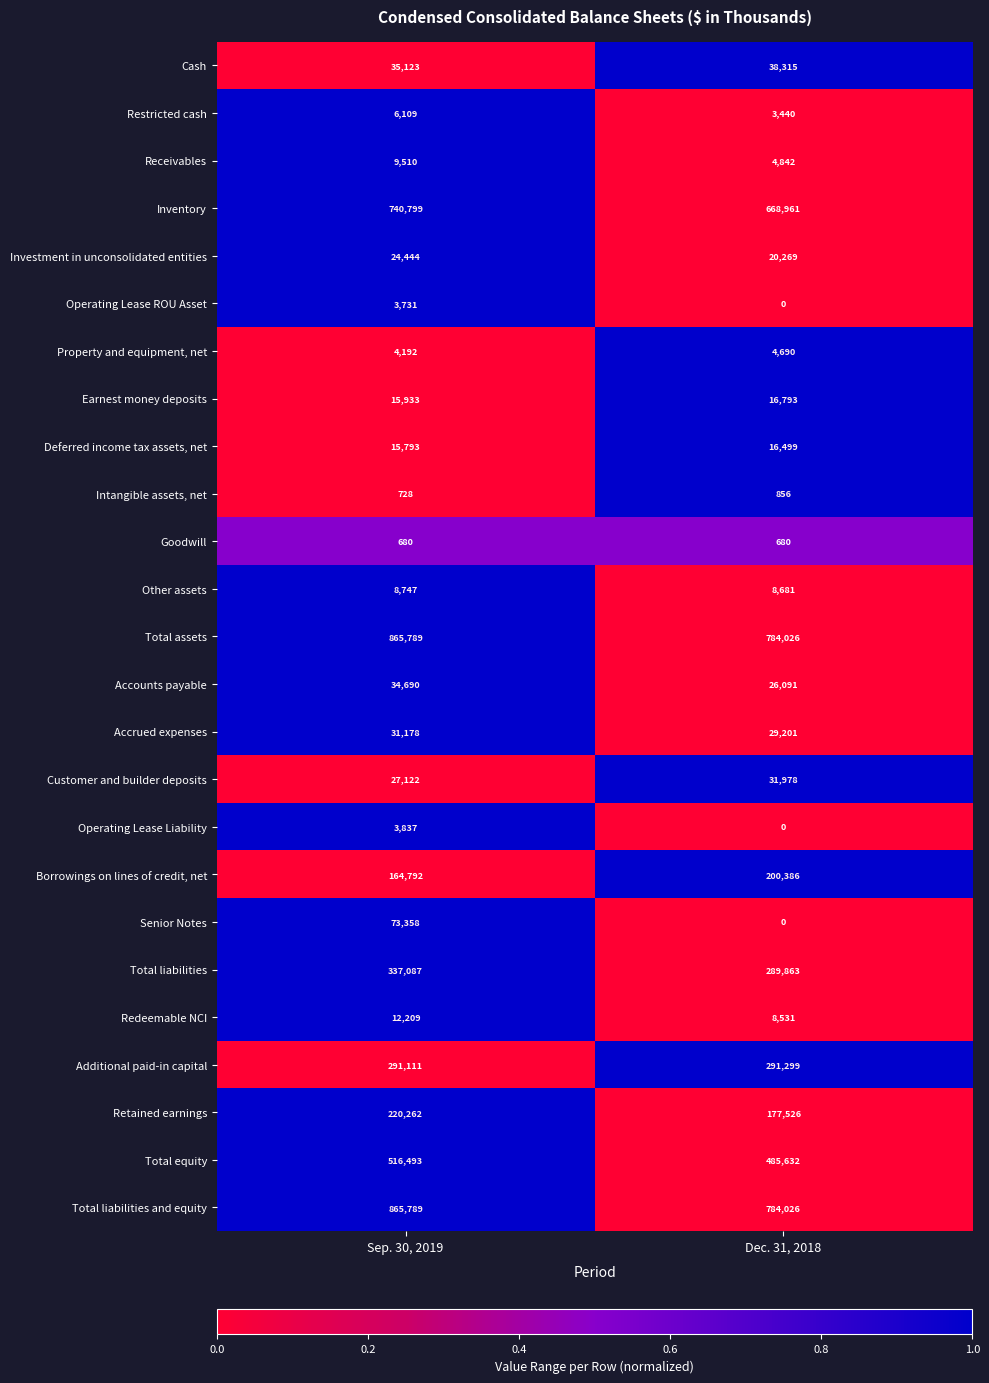

What is the average value of the Total liabilities series?

313475